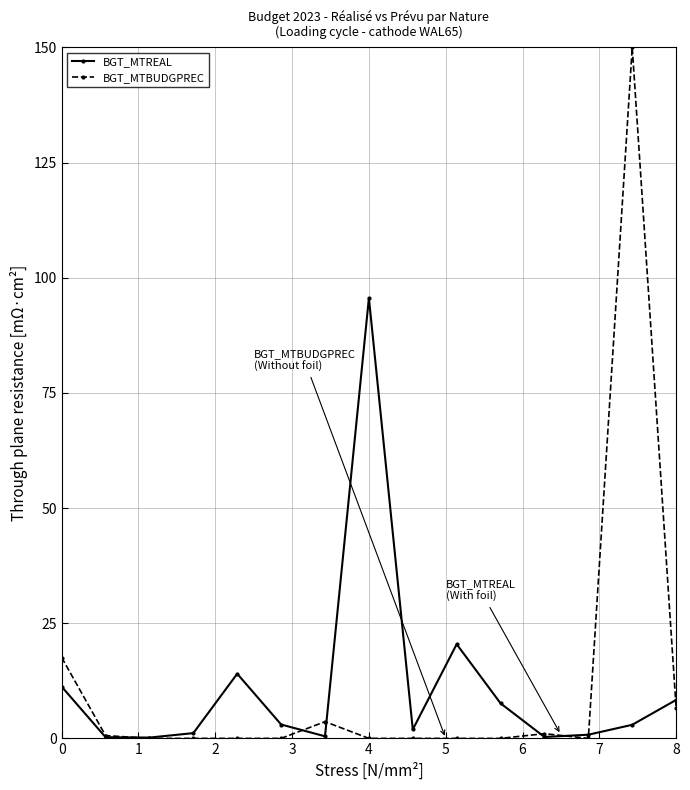

What is the difference between the maximum and minimum values in the BGT_MTBUDGPREC series?

150.0